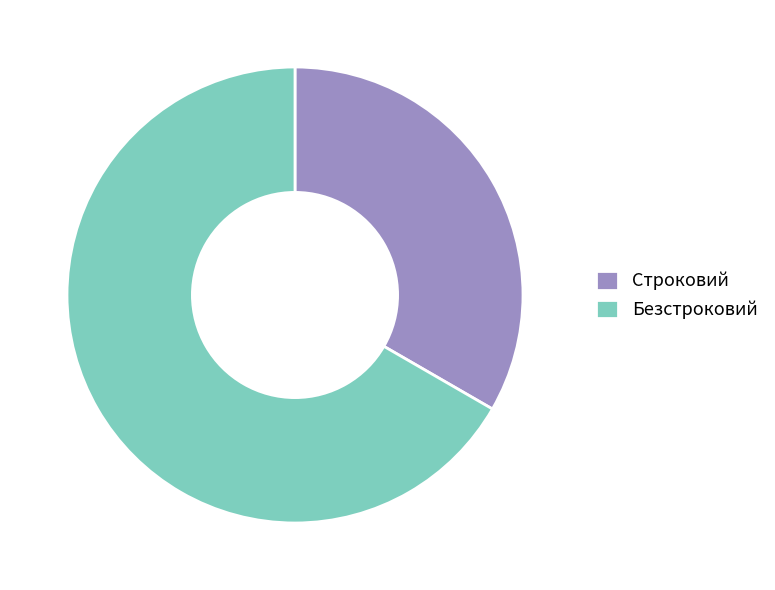

Which slice is the largest?

Безстроковий